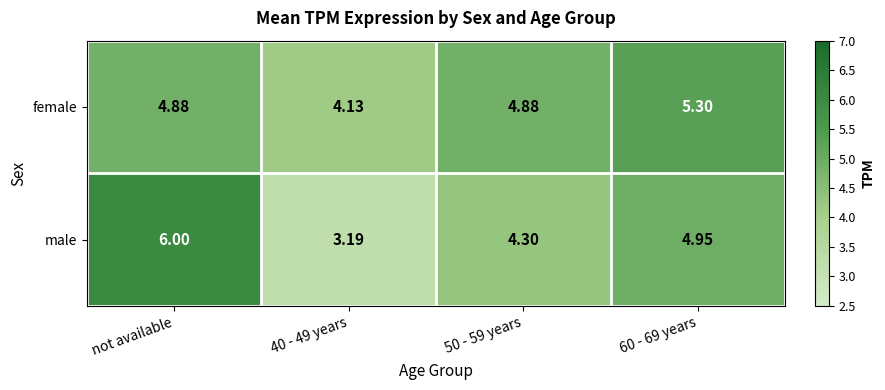

At which label does male first exceed 4?

not available